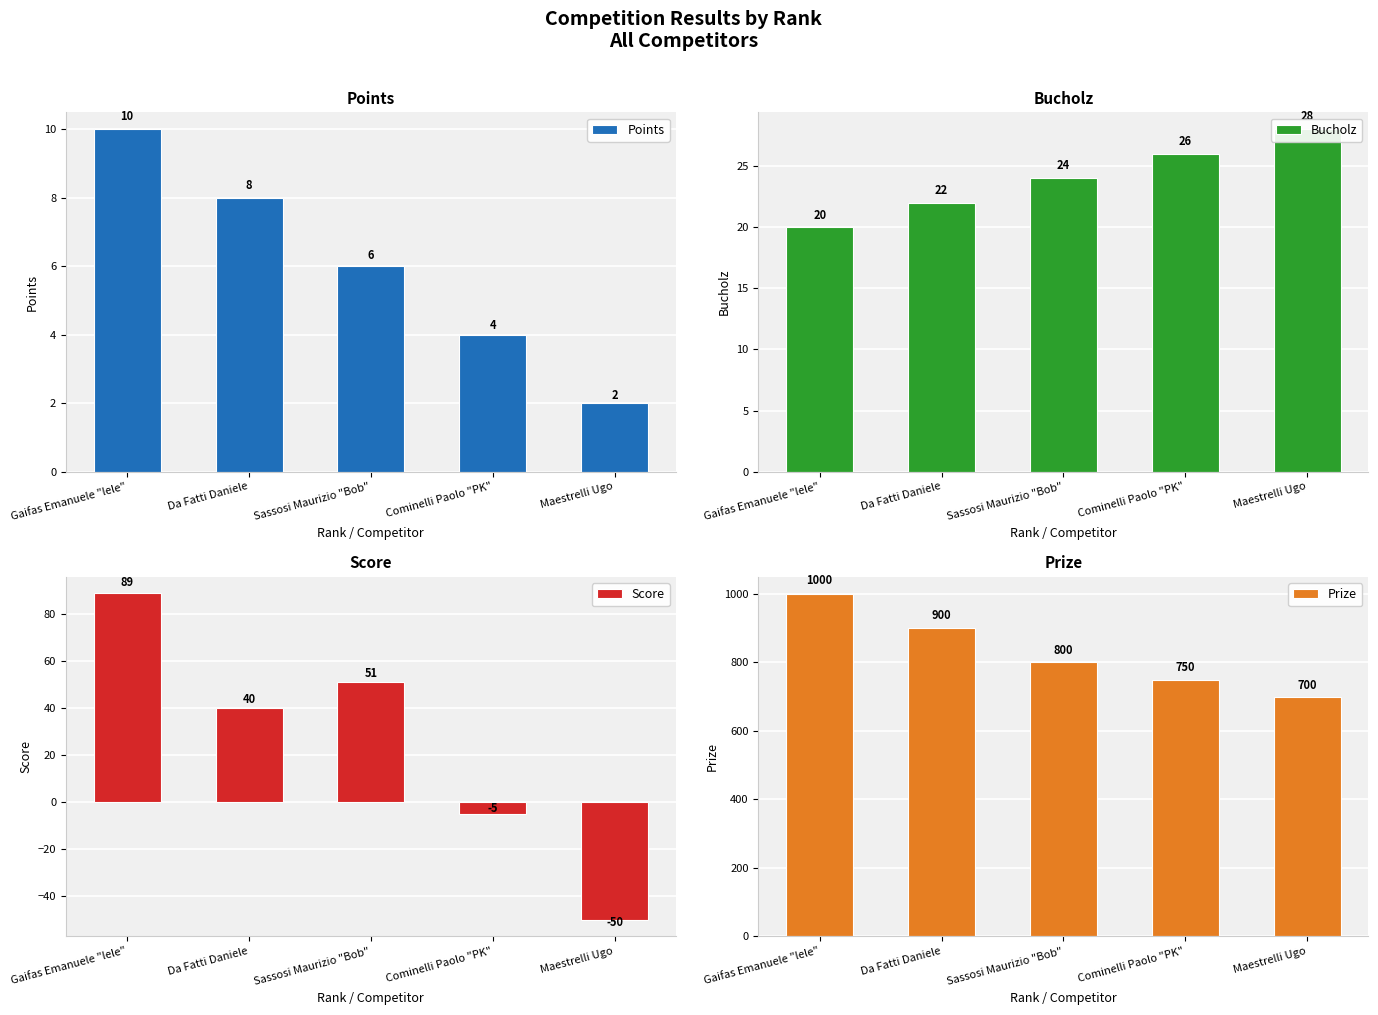

Which label corresponds to the largest value in the chart?

Gaifas Emanuele "lele"